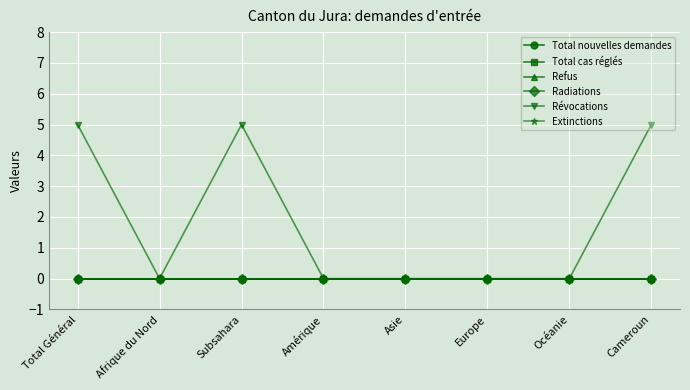

Which series has the largest range (max minus min)?

Révocations